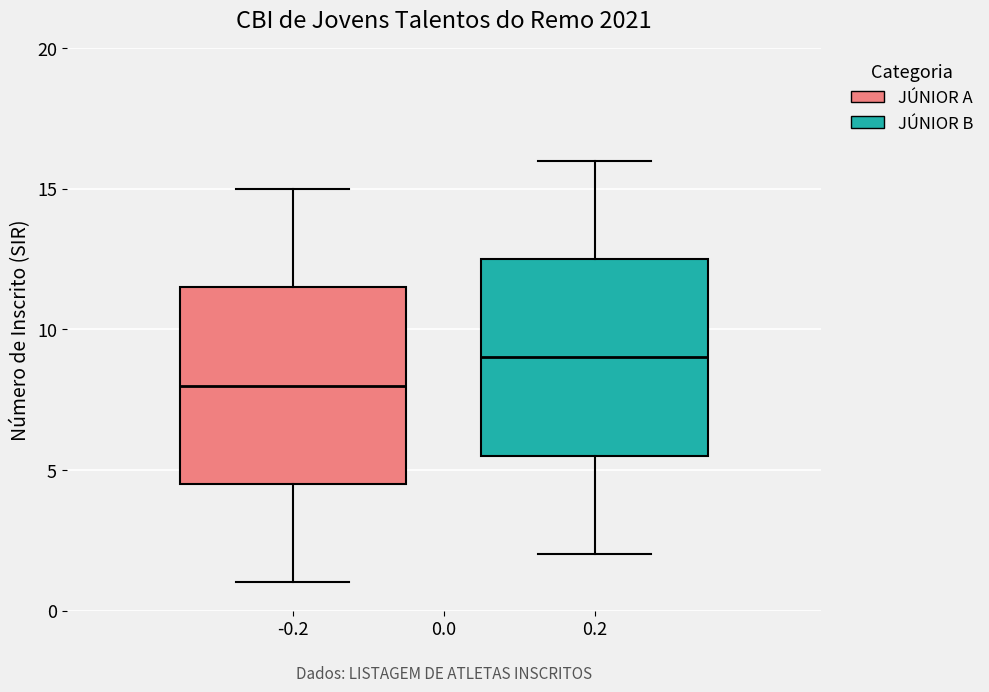

Where does the median line of the box at x = -0.2 sit on the y-axis? The values are not printed on the chart, so give them approximately, as read against the axis.

8.0